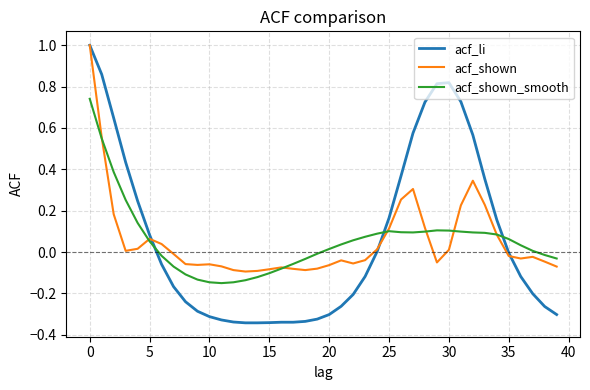

Which series has the widest spread of values?

acf_li